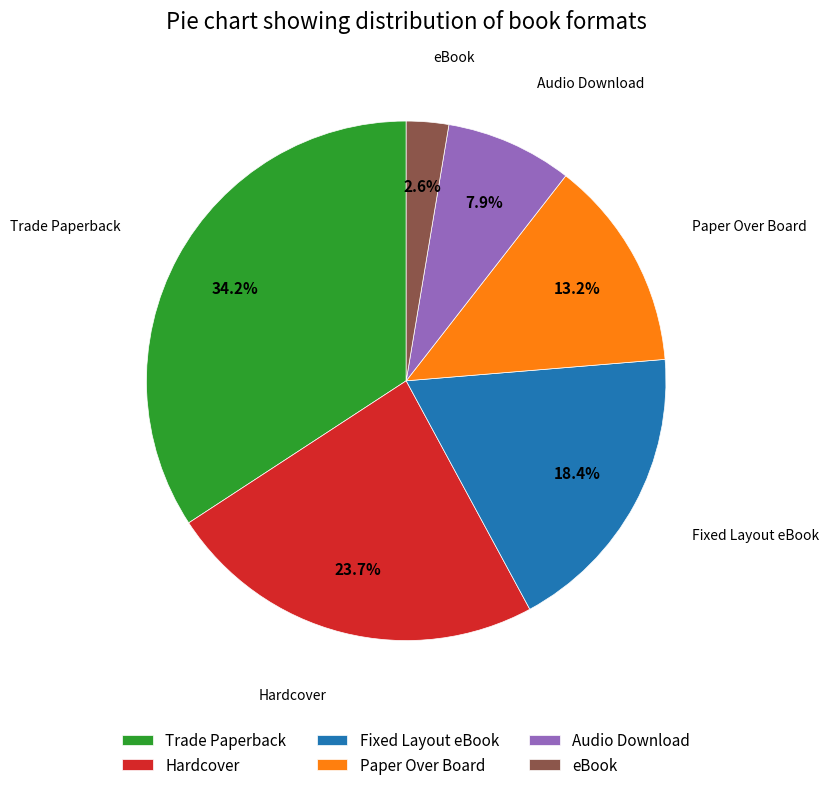

Is it true that Audio Download is 1% of the pie?

False